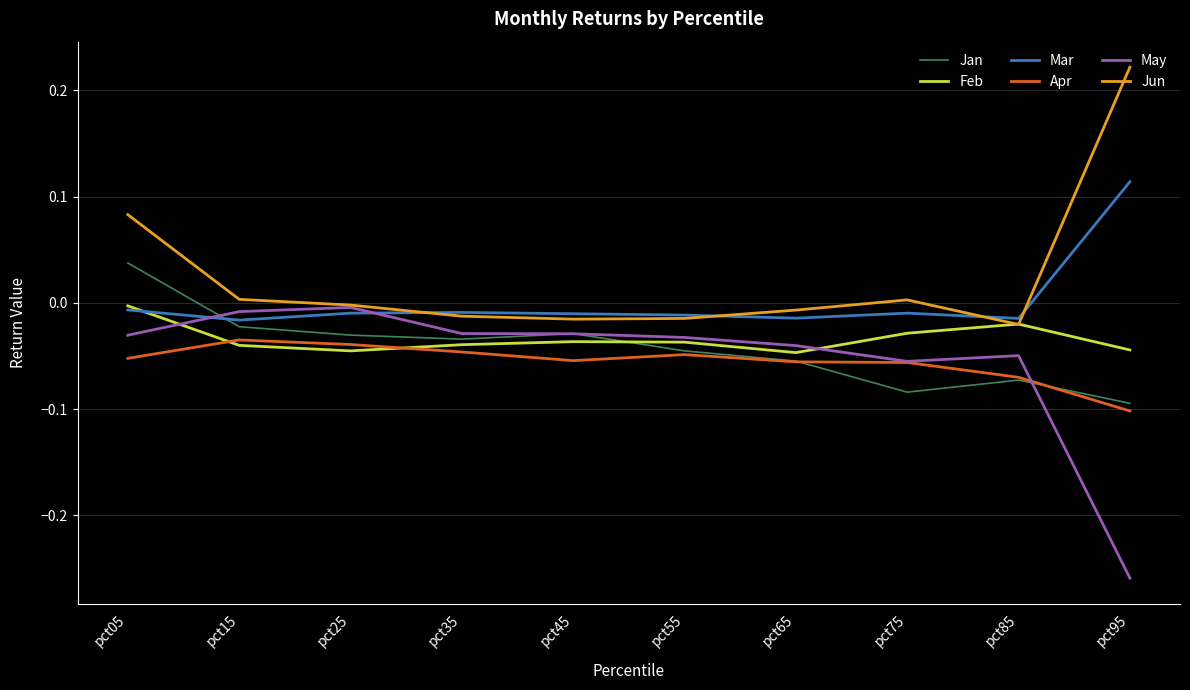

True or false: Jun and Apr intersect in this chart.

False